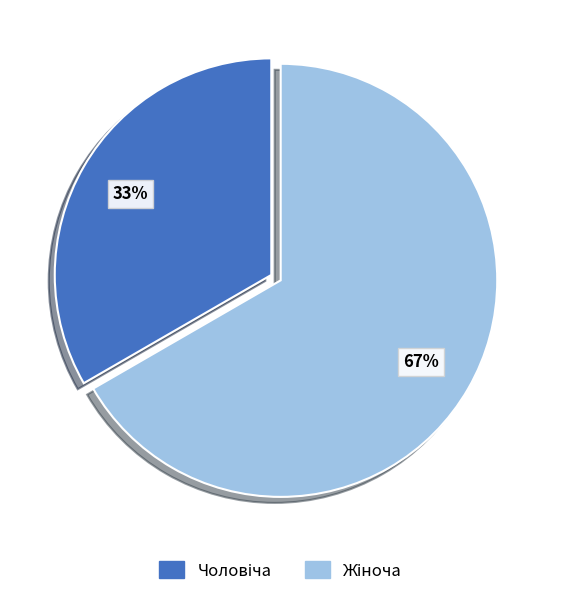

To the nearest percent, what is the average slice percentage?

50%